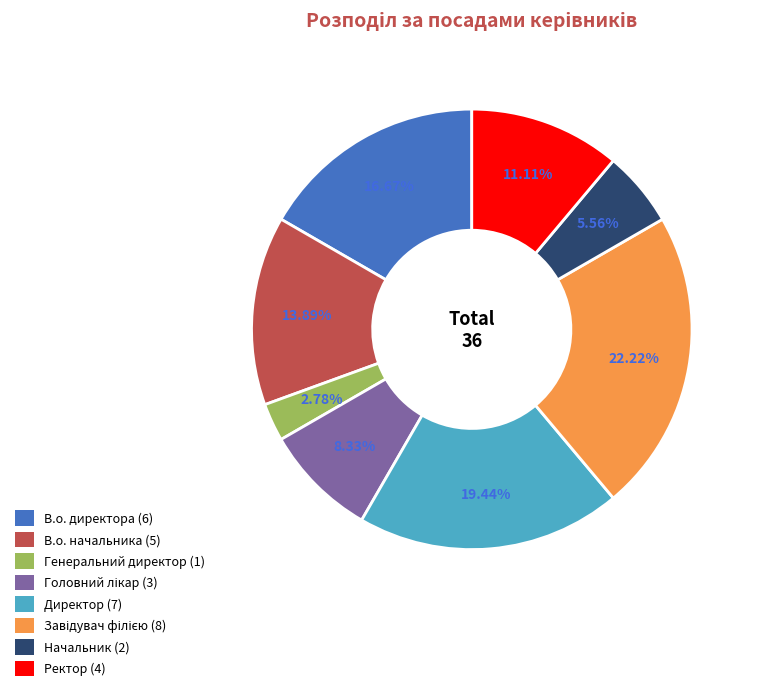

What percentage is the Начальник slice, to the nearest percent?

6%